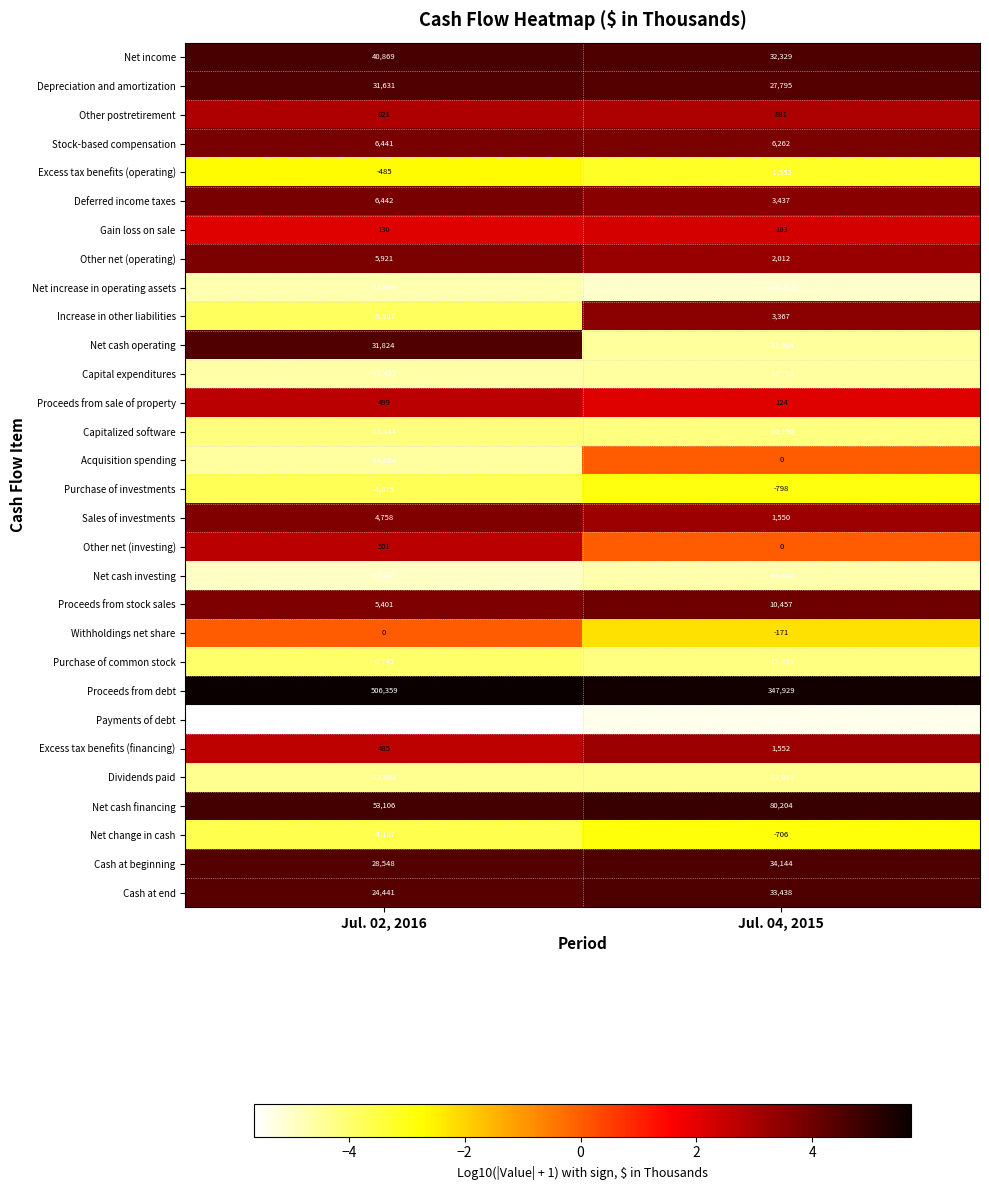

Which series has the largest range (max minus min)?

Payments of debt